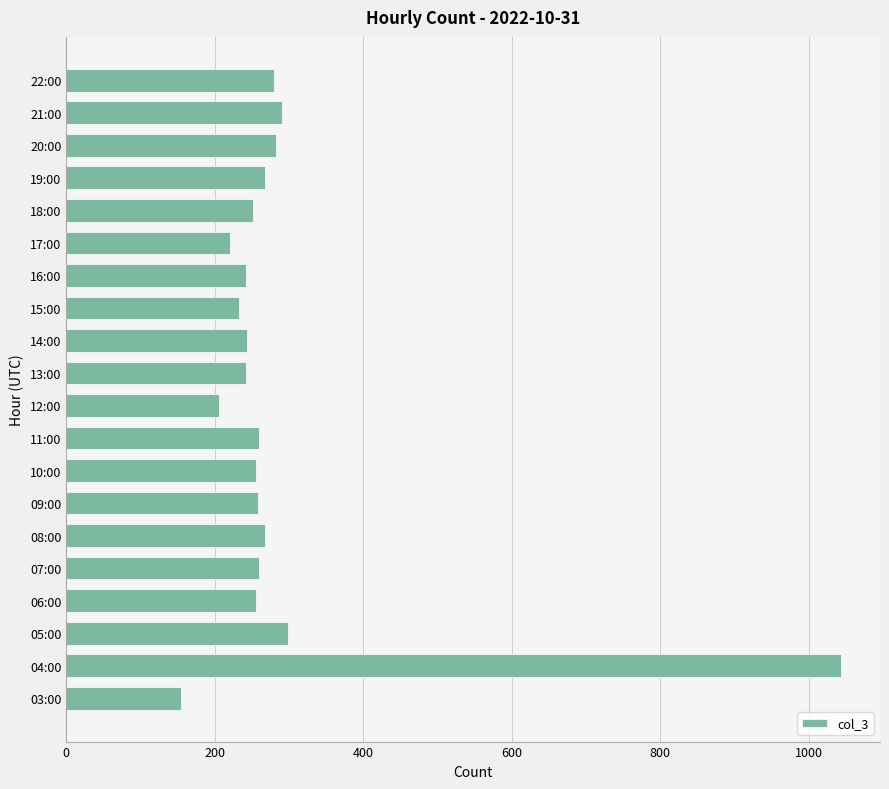

True or false: the data shows 298 at 05:00.

True